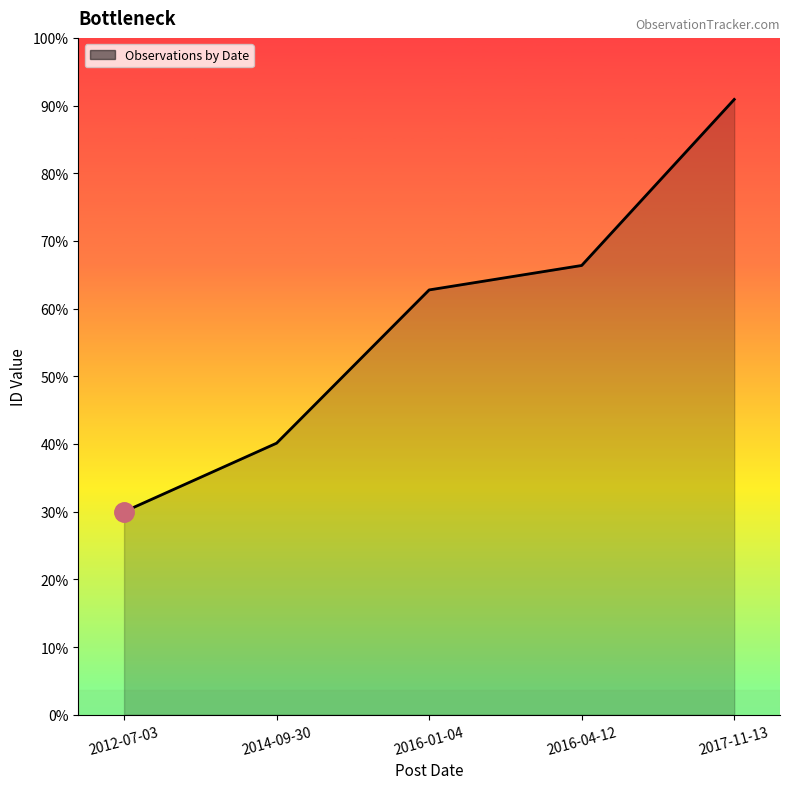

Which has a higher value, 2014-09-30 or 2012-07-03?

2014-09-30